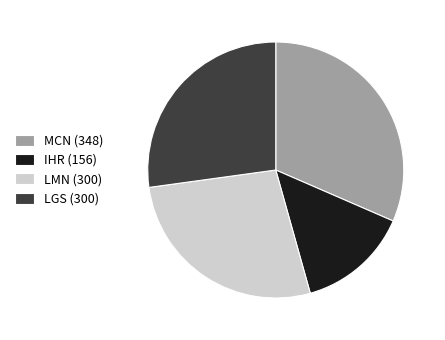

Is there any slice that represents more than half of the pie?

No